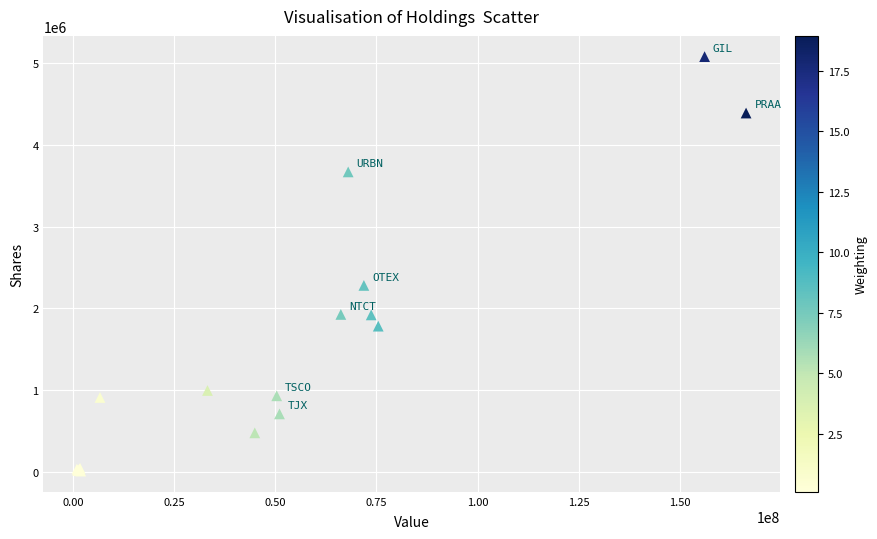

What Y value in the scatter plot is closest to 2543806?

2279786